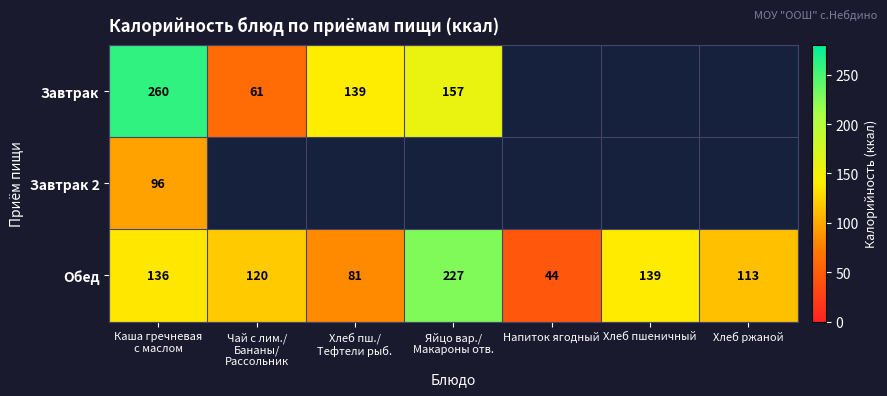

True or false: Обед has a value of 25 at Напиток ягодный.

False